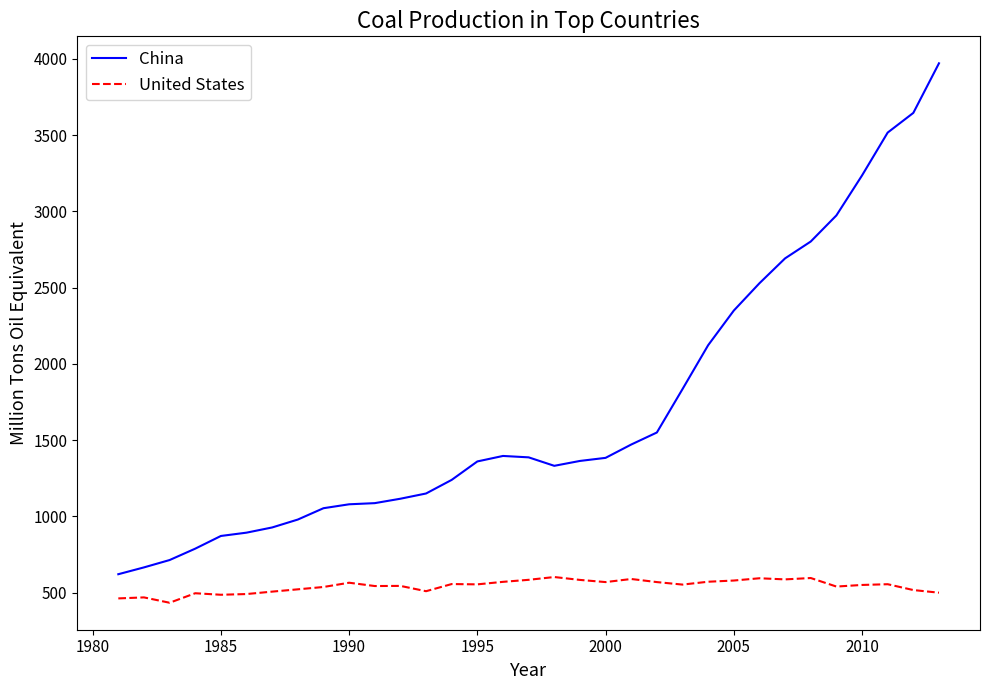

Which series has the largest range (max minus min)?

China